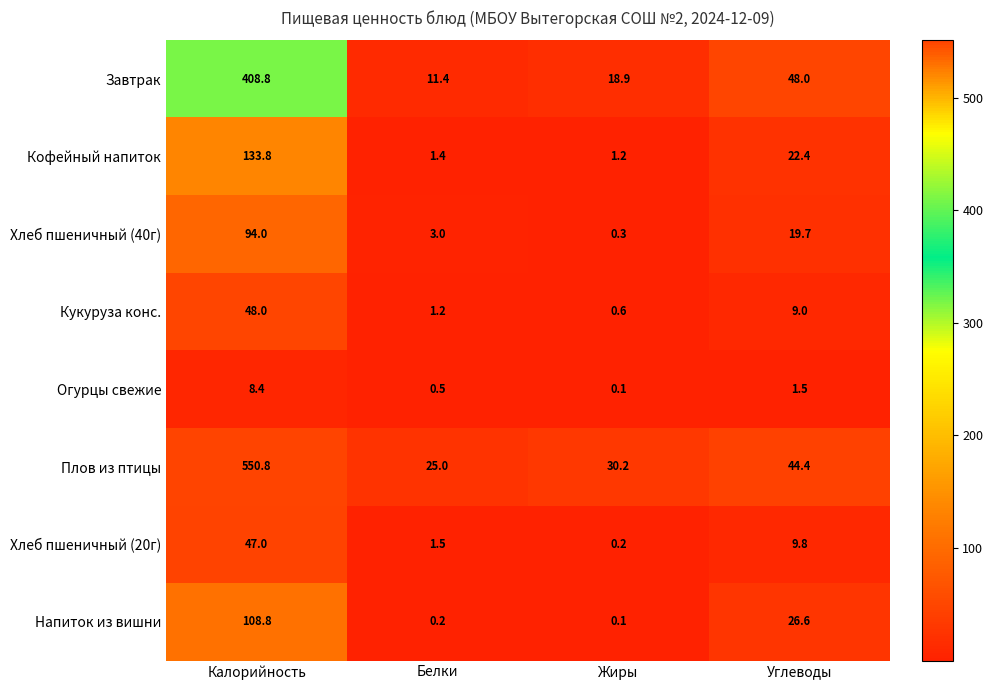

Is the value of Огурцы свежие at Белки greater than the value of Кукуруза конс. at Калорийность?

No